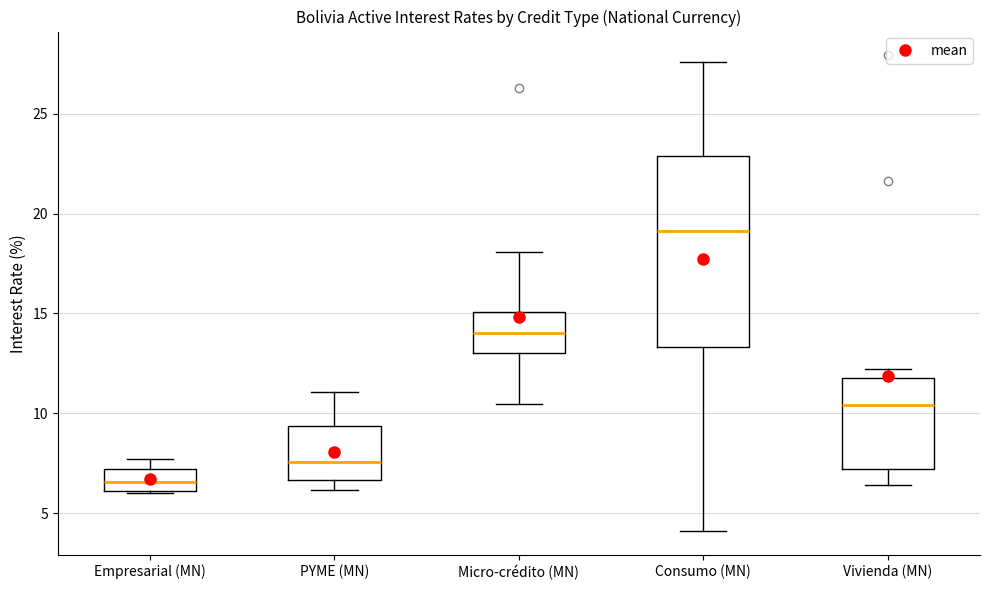

Reading left to right, read every box against the y-axis: the position of its median line, the range the box covers, and the ends of its whiskers. The values are not printed on the chart, so give them approximately, as read against the axis.

Empresarial (MN): median 6.5, box 6.0 to 7.0, whiskers 6.0 to 7.5
PYME (MN): median 7.5, box 6.5 to 9.5, whiskers 6.0 to 11.0
Micro-crédito (MN): median 14.0, box 13.0 to 15.0, whiskers 10.5 to 18.0
Consumo (MN): median 19.0, box 13.5 to 23.0, whiskers 4.0 to 27.5
Vivienda (MN): median 10.5, box 7.0 to 12.0, whiskers 6.5 to 12.0 (just above the box's upper edge)